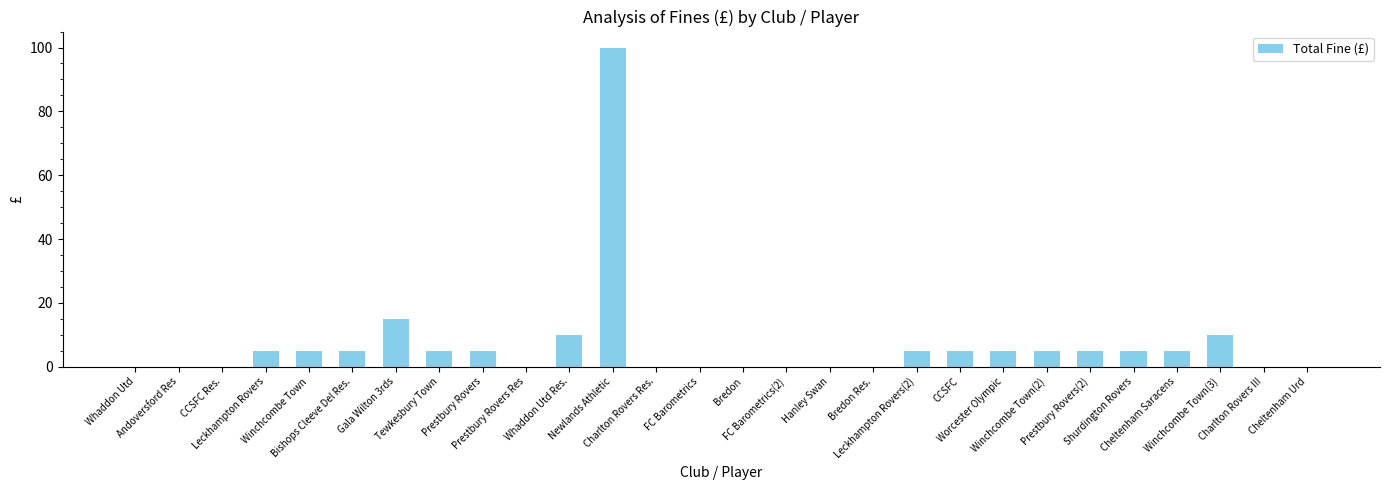

Which has a higher value, CCSFC or CCSFC Res.?

CCSFC